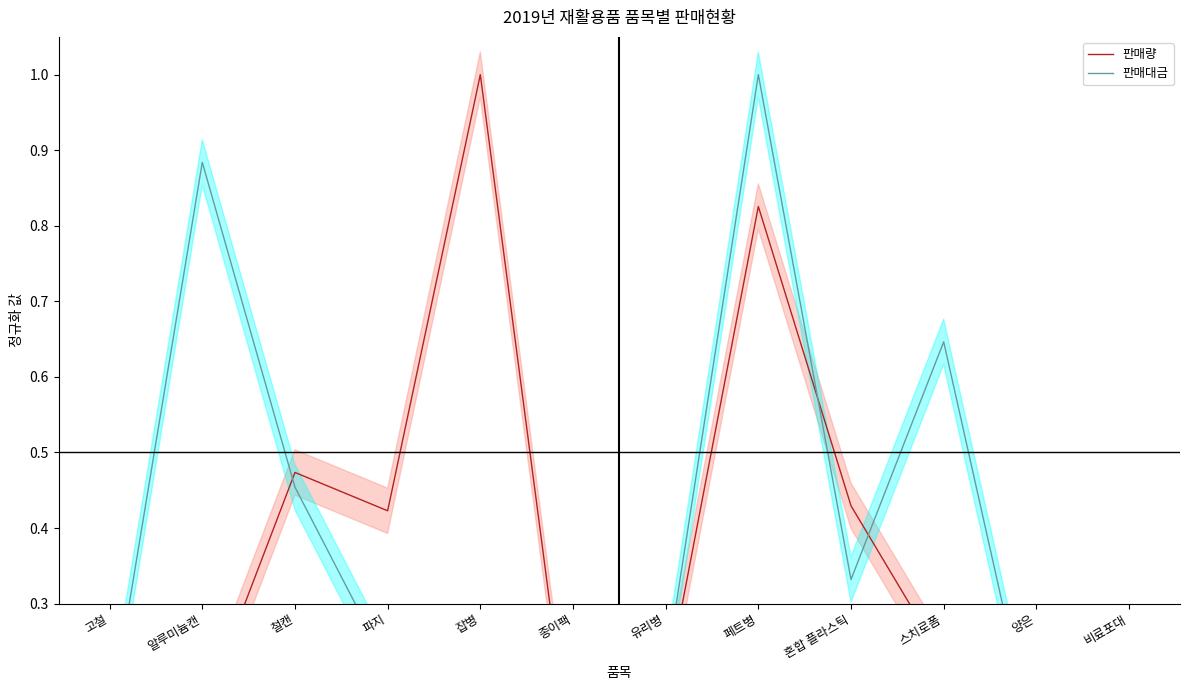

At which label is 판매대금 closest to 0?

종이팩